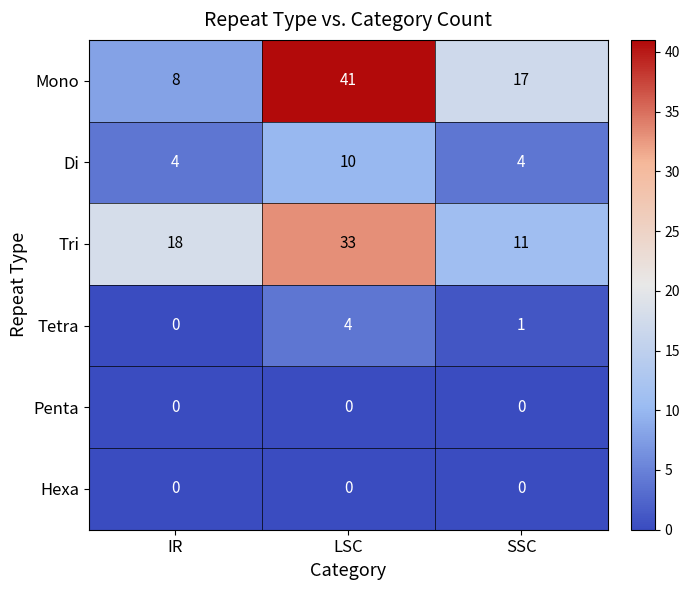

How many data points does each series have?

3